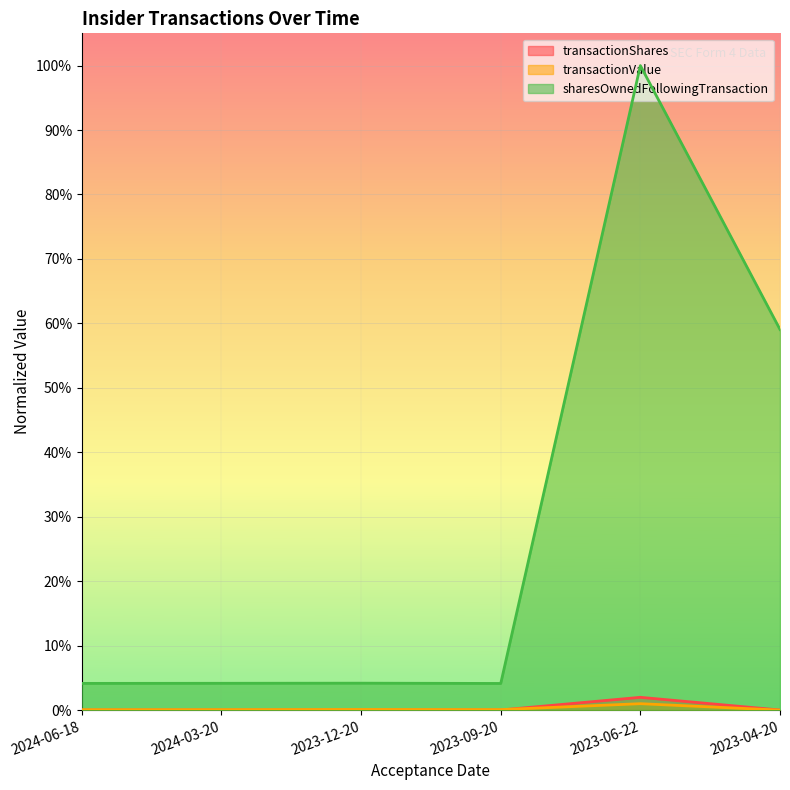

True or false: sharesOwnedFollowingTransaction has more than 2 interior local peaks.

False